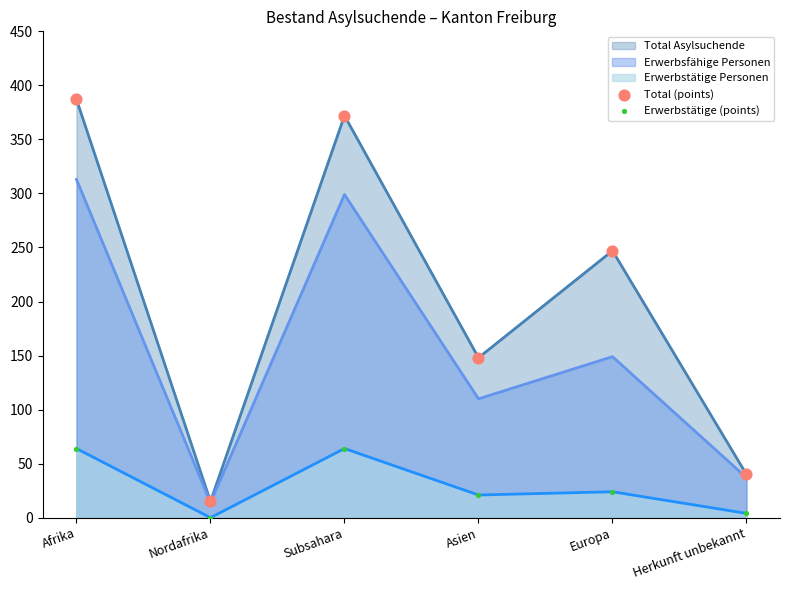

Is the value of Total Asylsuchende at Subsahara greater than the value of Erwerbsfähige Personen at Herkunft unbekannt?

Yes